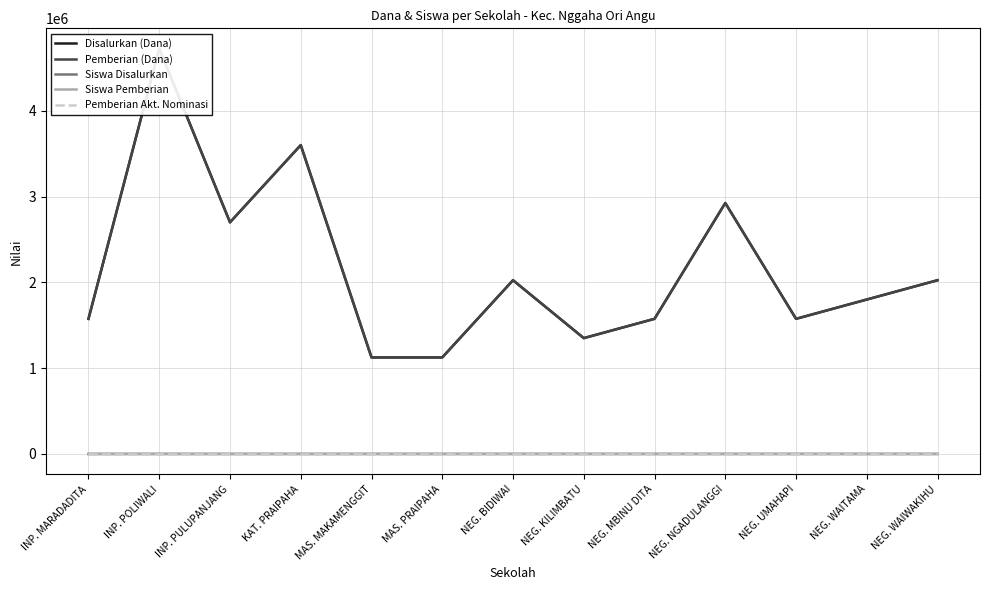

Which series has the largest total across all categories?

Disalurkan (Dana)